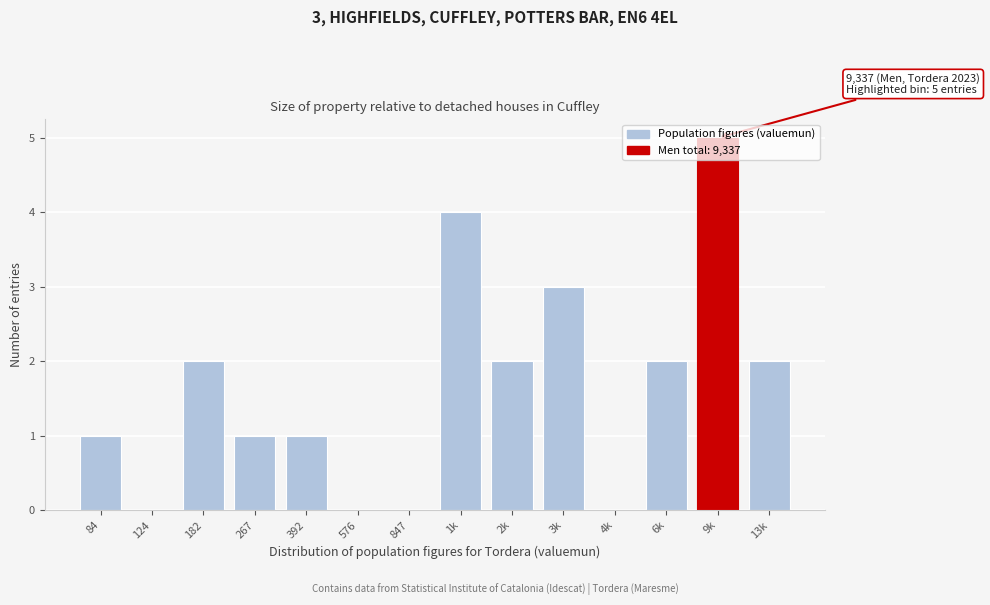

Which has a higher value, 1k or 124?

1k